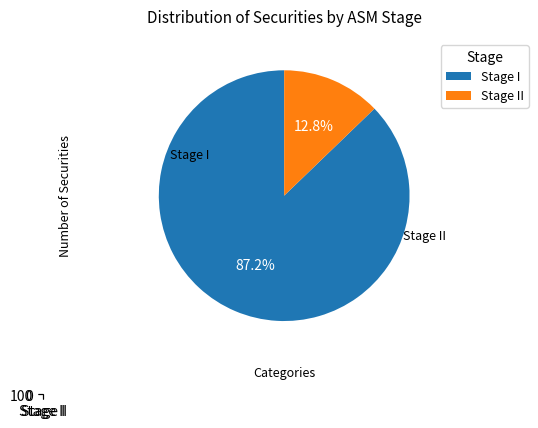

Count the number of slices in the pie.

2